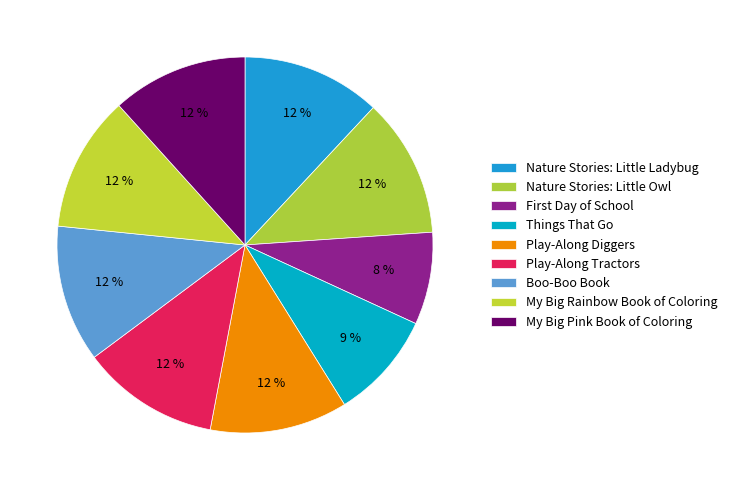

How much of the chart is everything except My Big Pink Book of Coloring?

88.3%